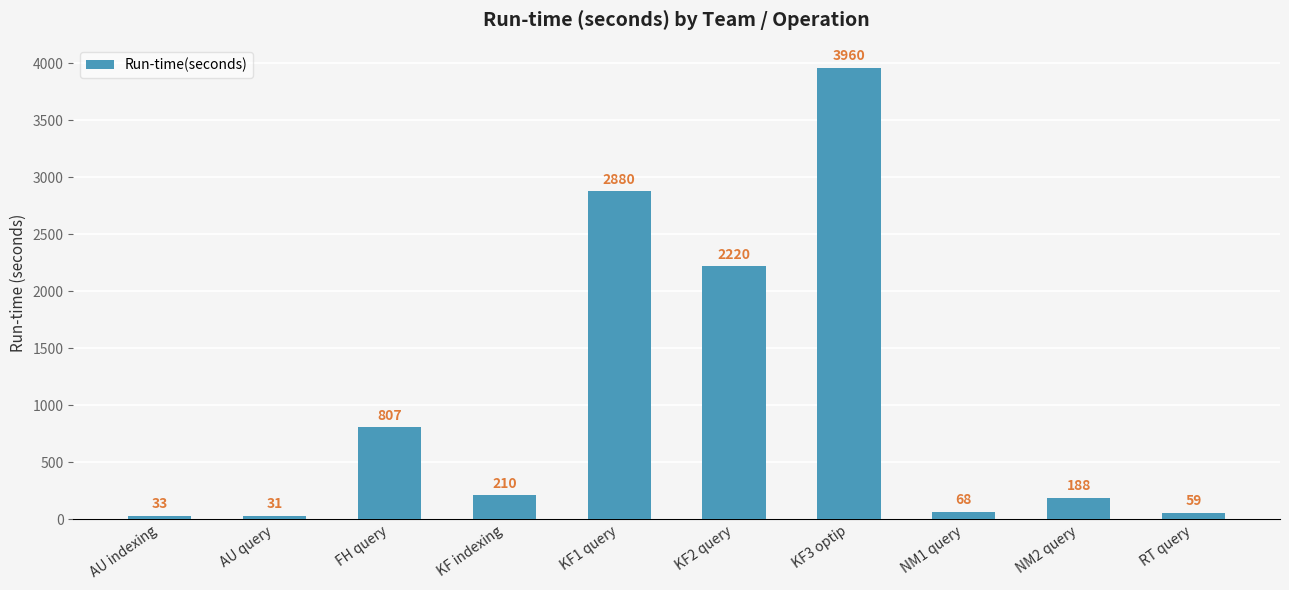

What is the greatest value displayed?

3960